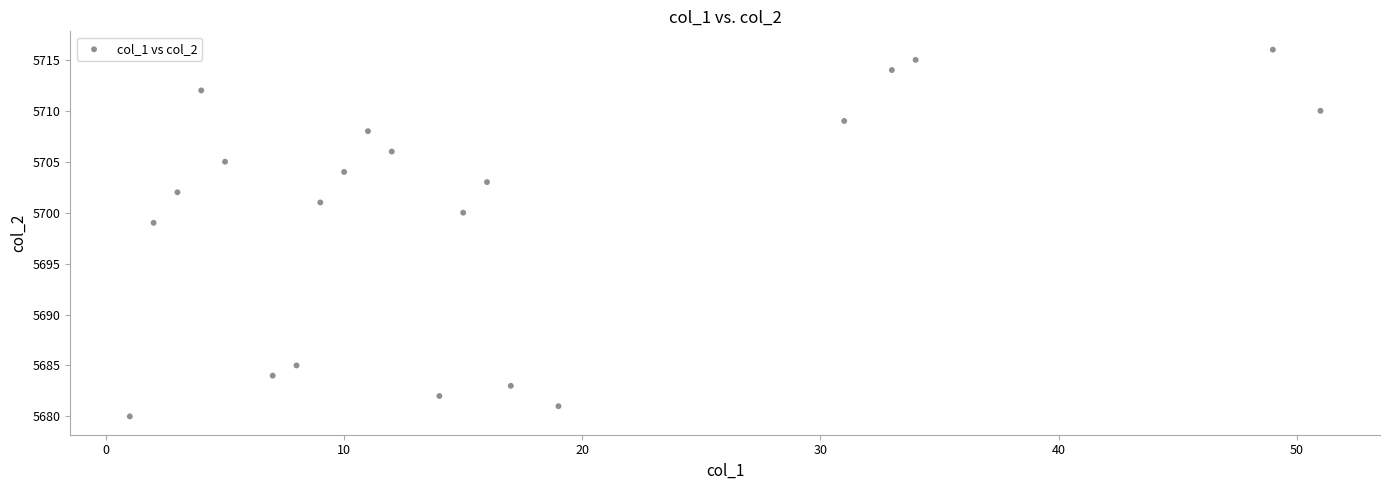

What Y value in the scatter plot is closest to 5698?

5699